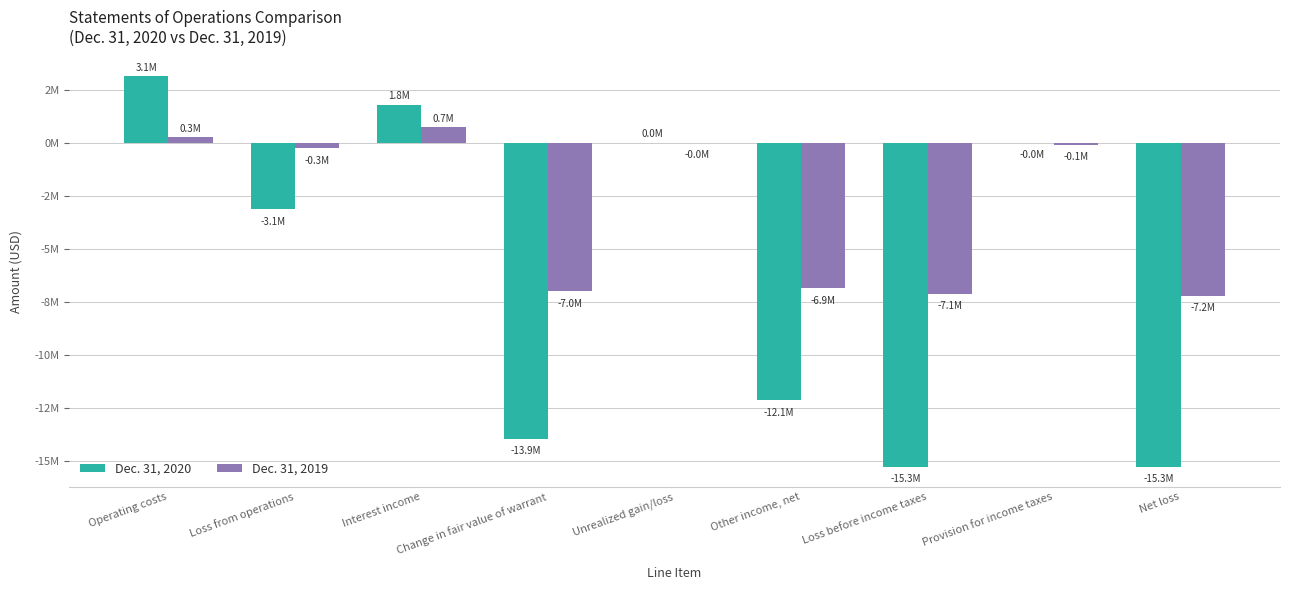

Reading right to left, transcribe all the data shown in this chart.

Dec. 31, 2020: Net loss=-15265396	Provision for income taxes=-1361	Loss before income taxes=-15264035	Other income, net=-12127801	Unrealized gain/loss=3447	Change in fair value of warrant=-13924875	Interest income=1793627	Loss from operations=-3136234	Operating costs=3136234
Dec. 31, 2019: Net loss=-7209680	Provision for income taxes=-93275	Loss before income taxes=-7116405	Other income, net=-6852059	Unrealized gain/loss=-6479	Change in fair value of warrant=-6999875	Interest income=714993	Loss from operations=-264346	Operating costs=264346